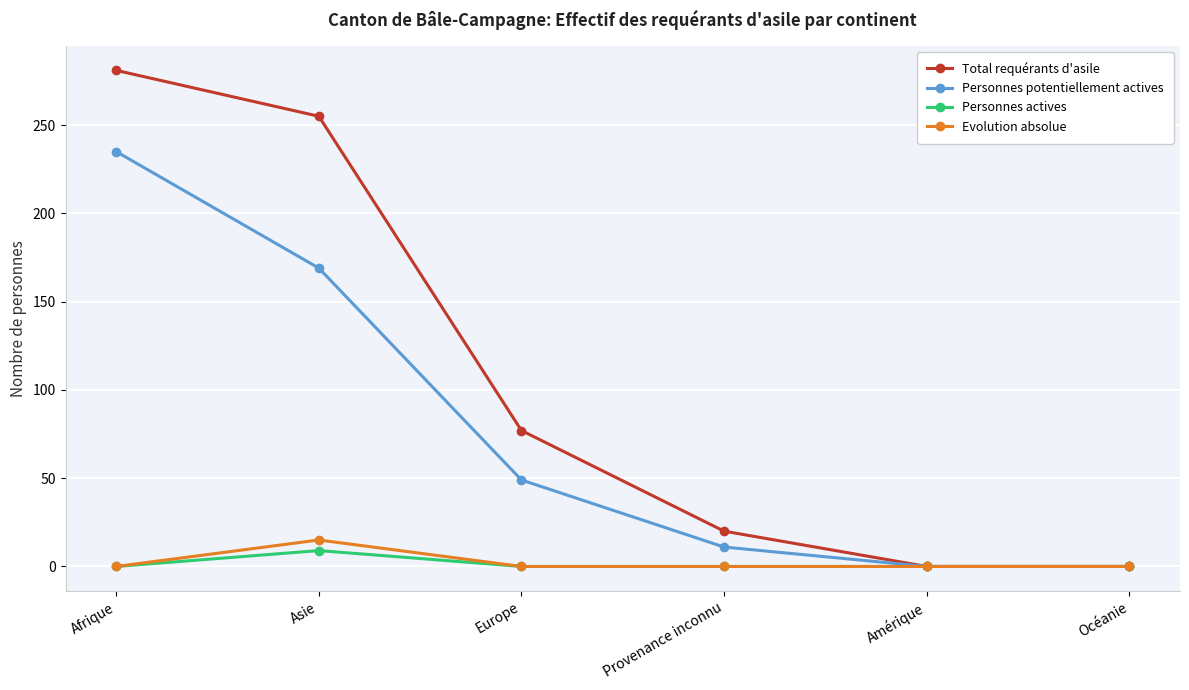

List the series in order of their peak value, highest first.

Total requérants d'asile, Personnes potentiellement actives, Evolution absolue, Personnes actives